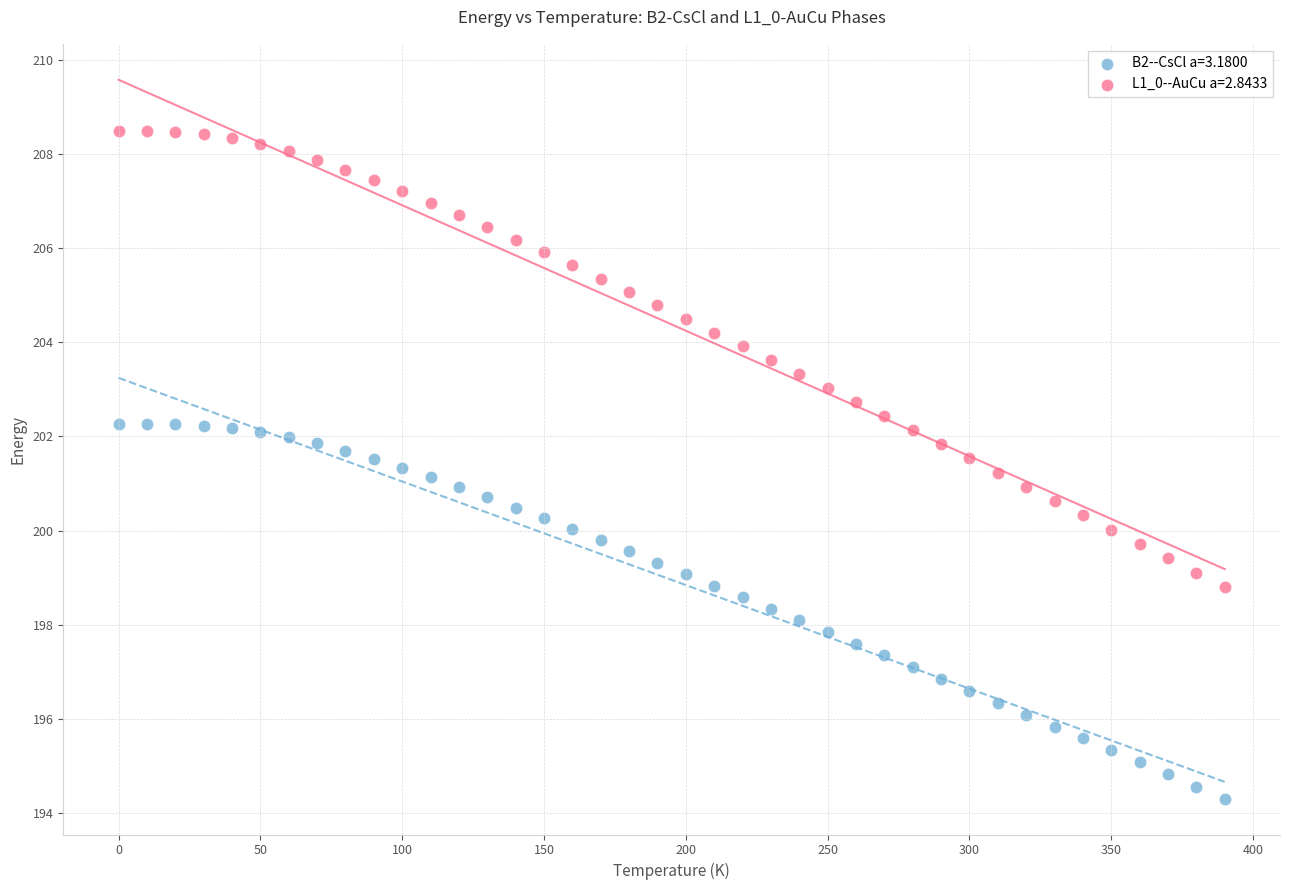

Across all data points, what is the range of Y values (max minus min)?

14.2